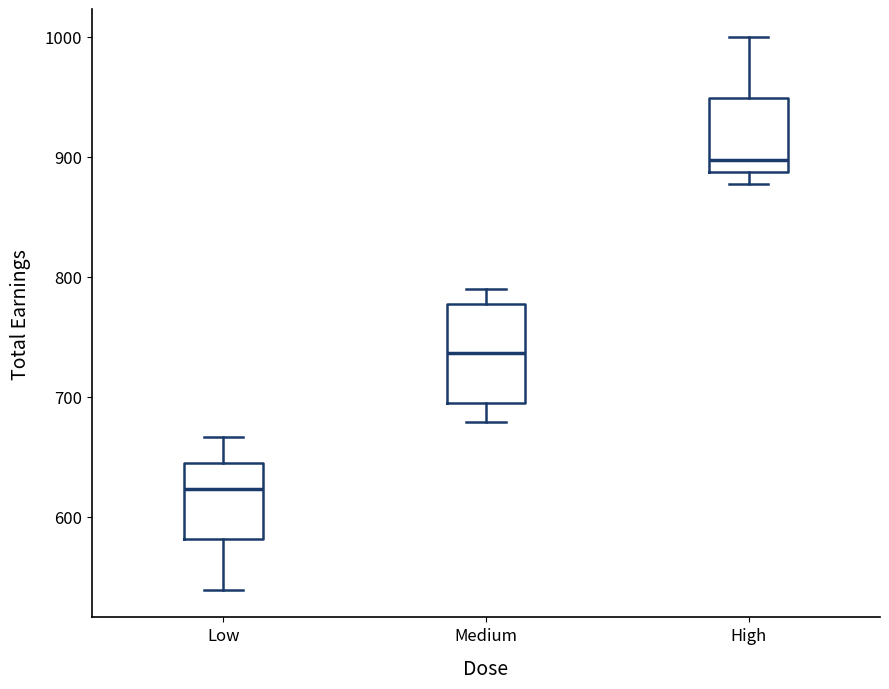

Which box has the lowest median line?

Low